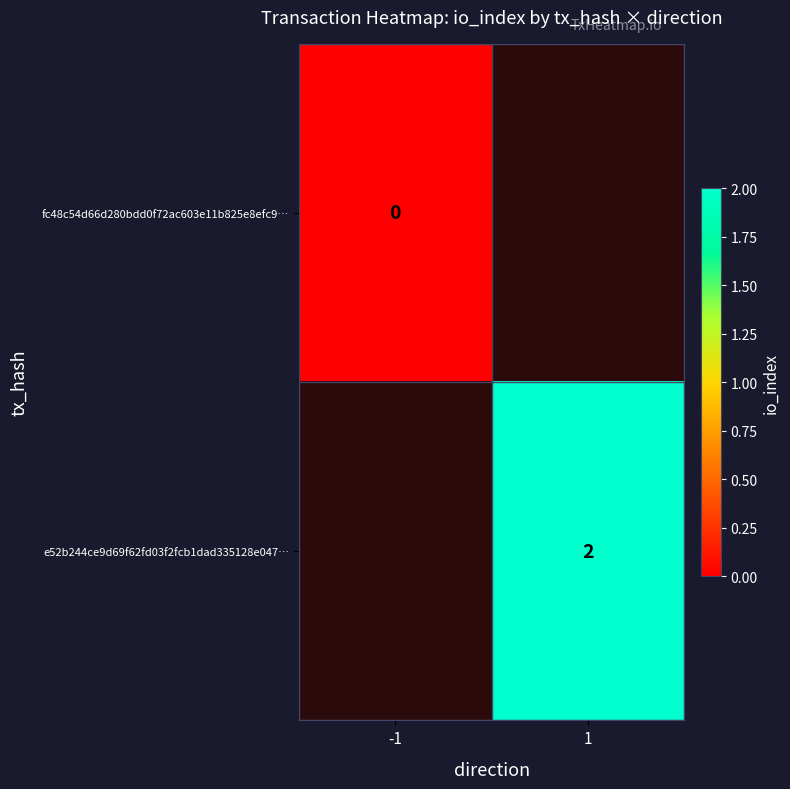

True or false: e52b244ce9d69f62fd03f2fcb1dad335128e047… has a value of 1 at 1.

False